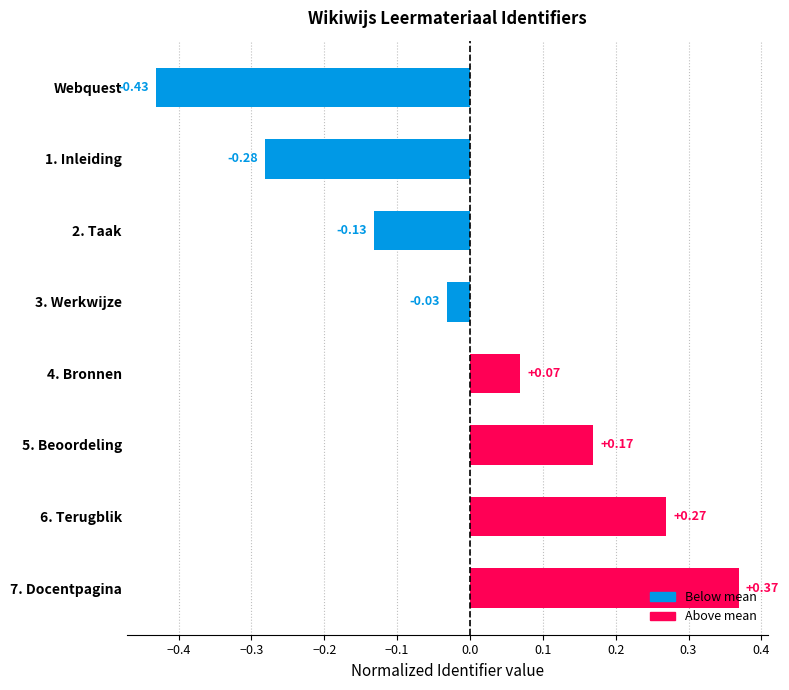

List the labels in order of value, largest first.

7. Docentpagina, 6. Terugblik, 5. Beoordeling, 4. Bronnen, 3. Werkwijze, 2. Taak, 1. Inleiding, Webquest